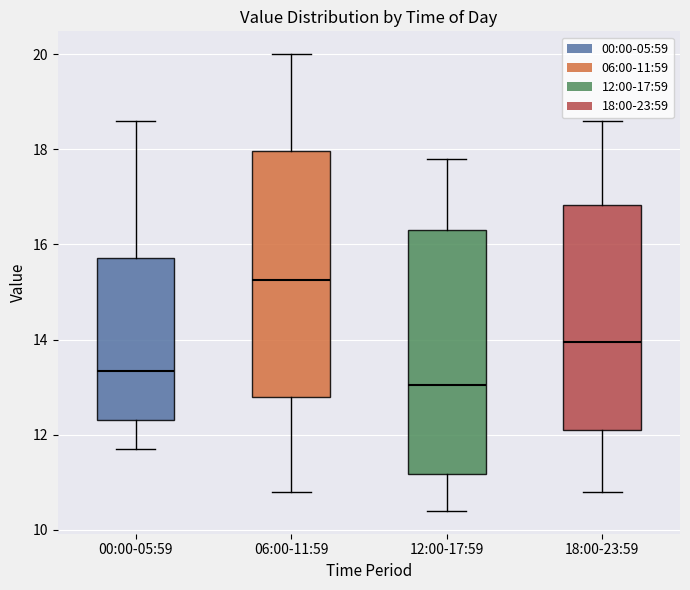

Where is the lower edge of the box for 00:00-05:59 on the y-axis? The values are not printed on the chart, so give them approximately, as read against the axis.

12.4